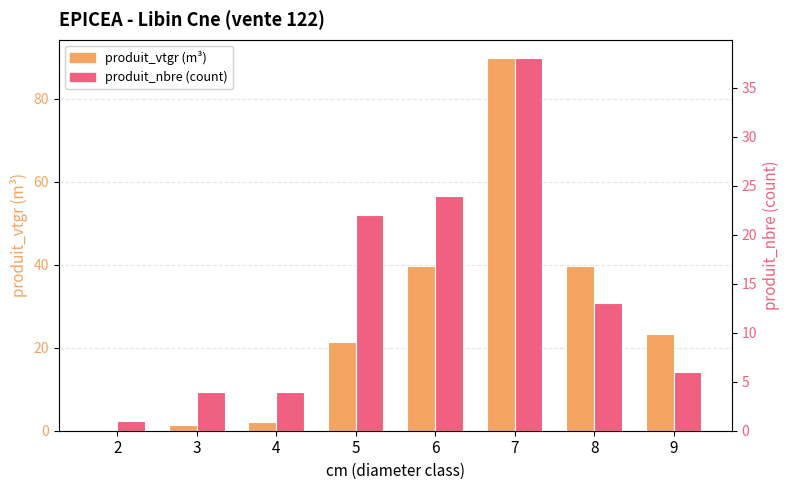

Rank the series by their maximum value, from highest to lowest.

produit_vtgr (m³), produit_nbre (count)